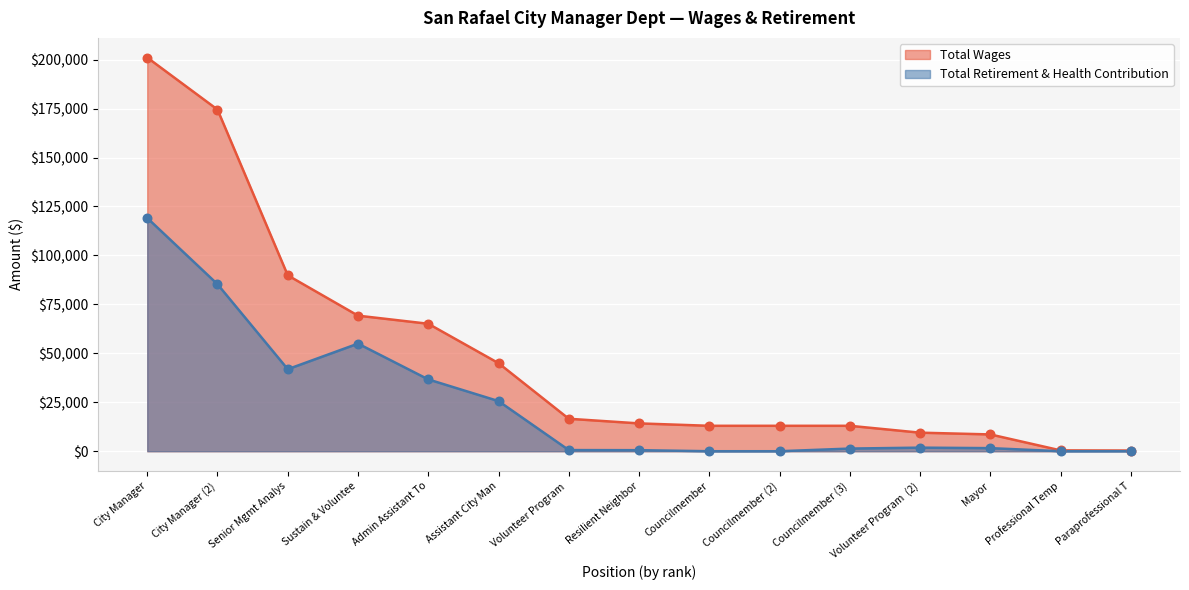

Is the value of Total Retirement & Health Contribution at Mayor greater than the value of Total Wages at Councilmember?

No